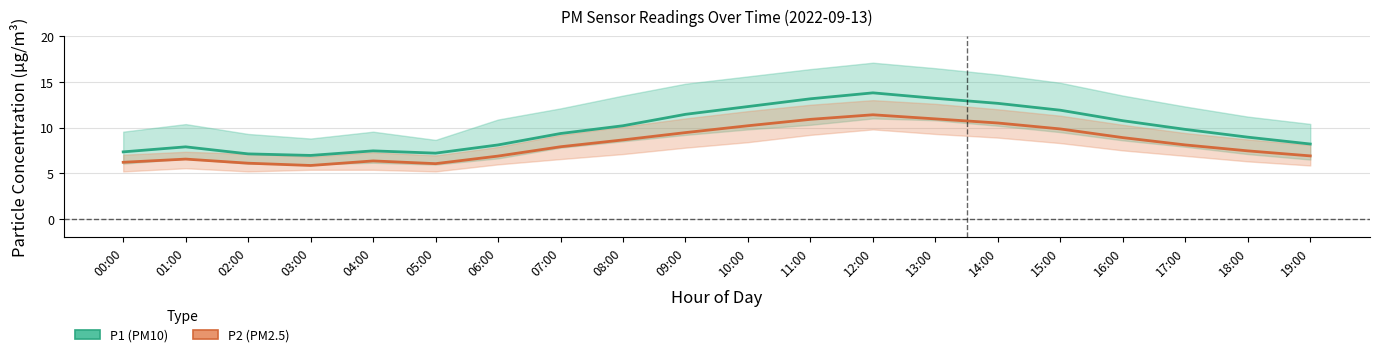

Which series has the largest range (max minus min)?

P1 (PM10)